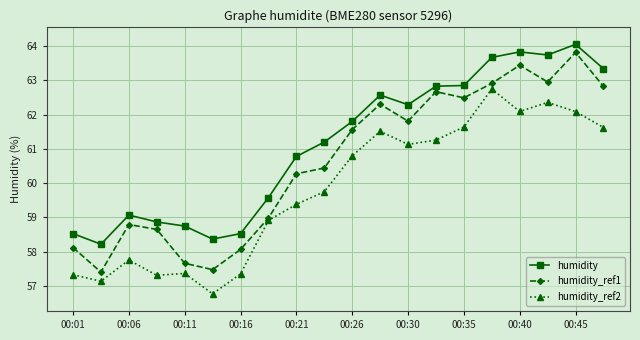

List the series in order of their overall mean, highest first.

humidity, humidity_ref1, humidity_ref2